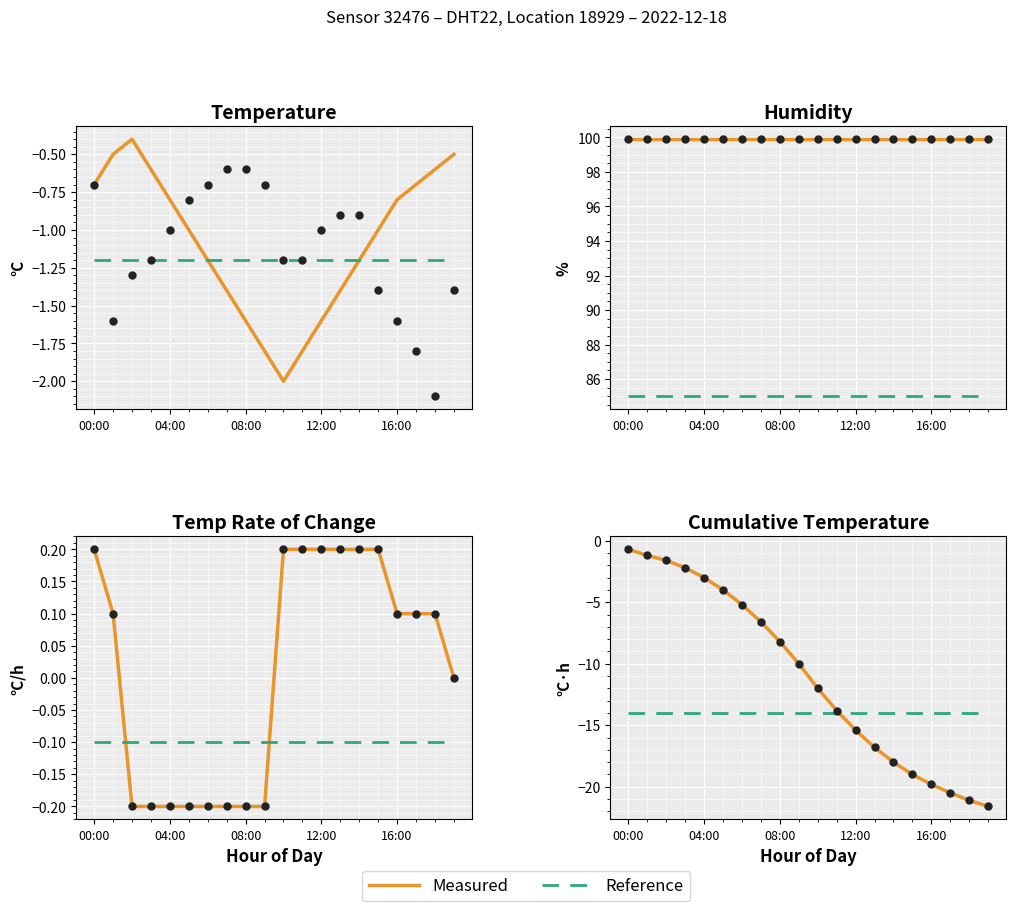

Which has a higher value, 13:00 or 17:00?

17:00